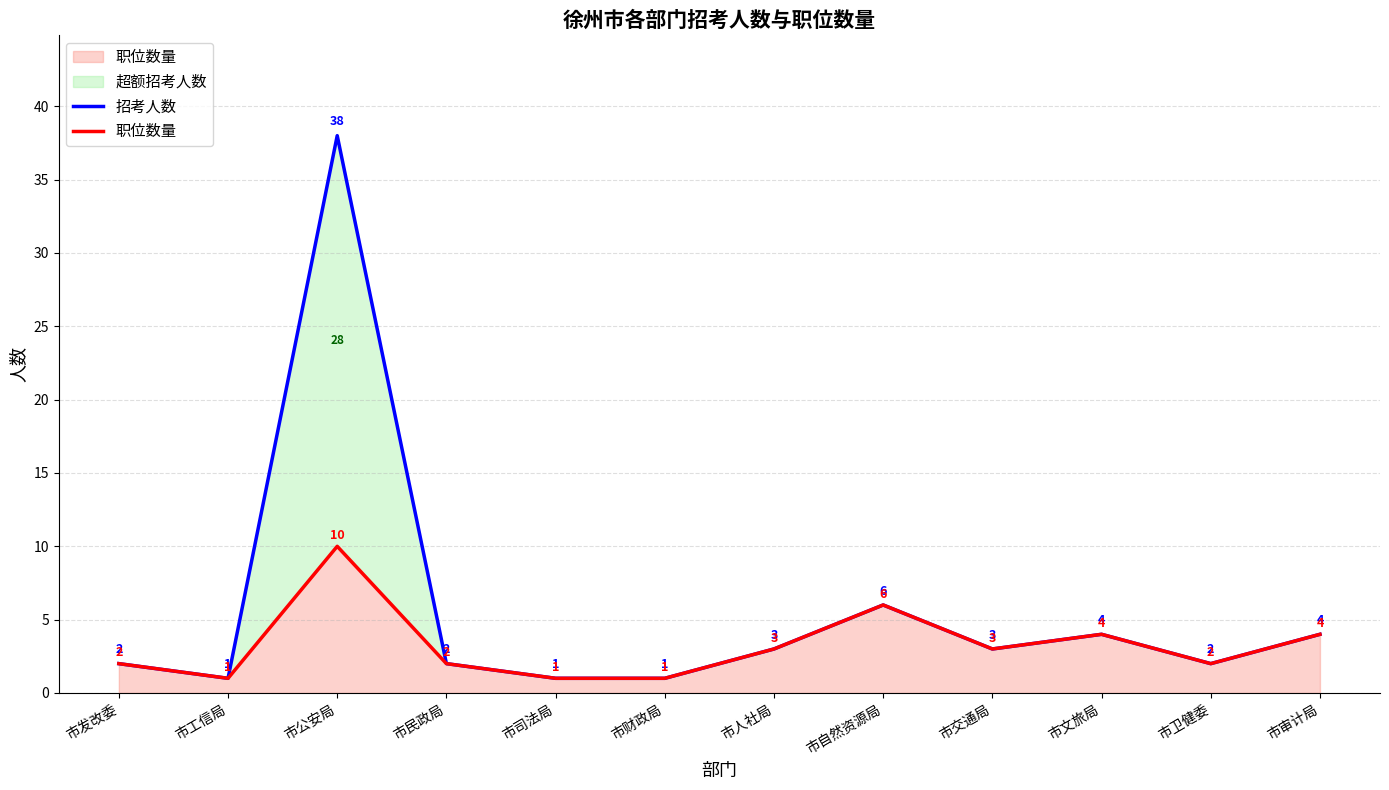

How many 职位数量 values are between 2 and 4?

7